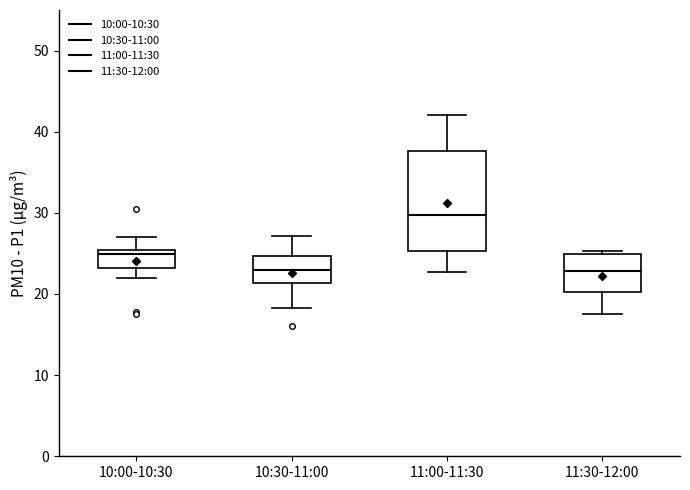

Where does the lower whisker of the box for 10:00-10:30 end on the y-axis? The values are not printed on the chart, so give them approximately, as read against the axis.

22